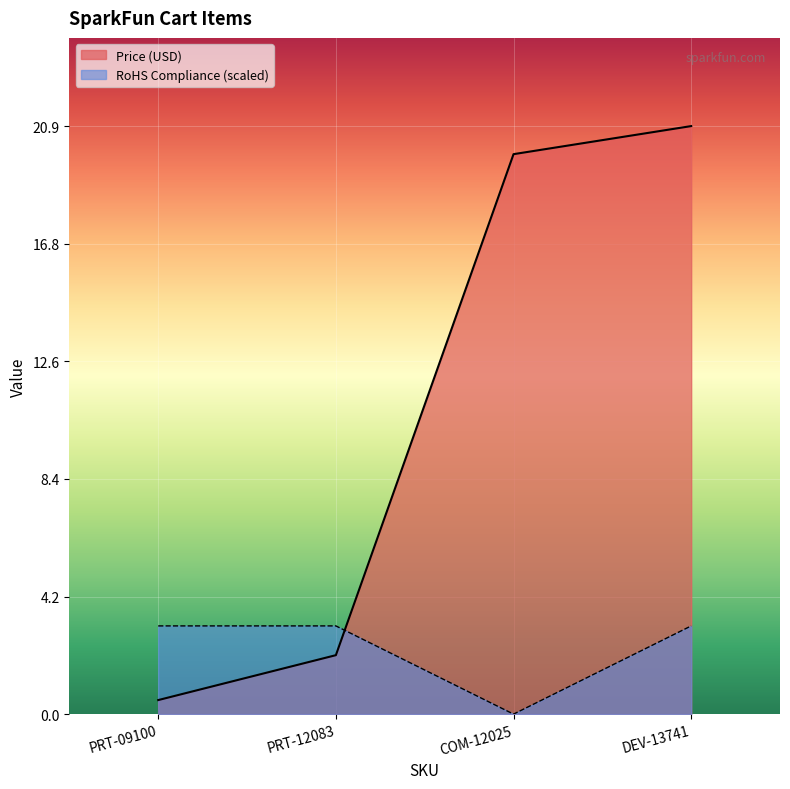

List the series in order of their overall mean, lowest first.

RoHS Compliance (scaled), Price (USD)